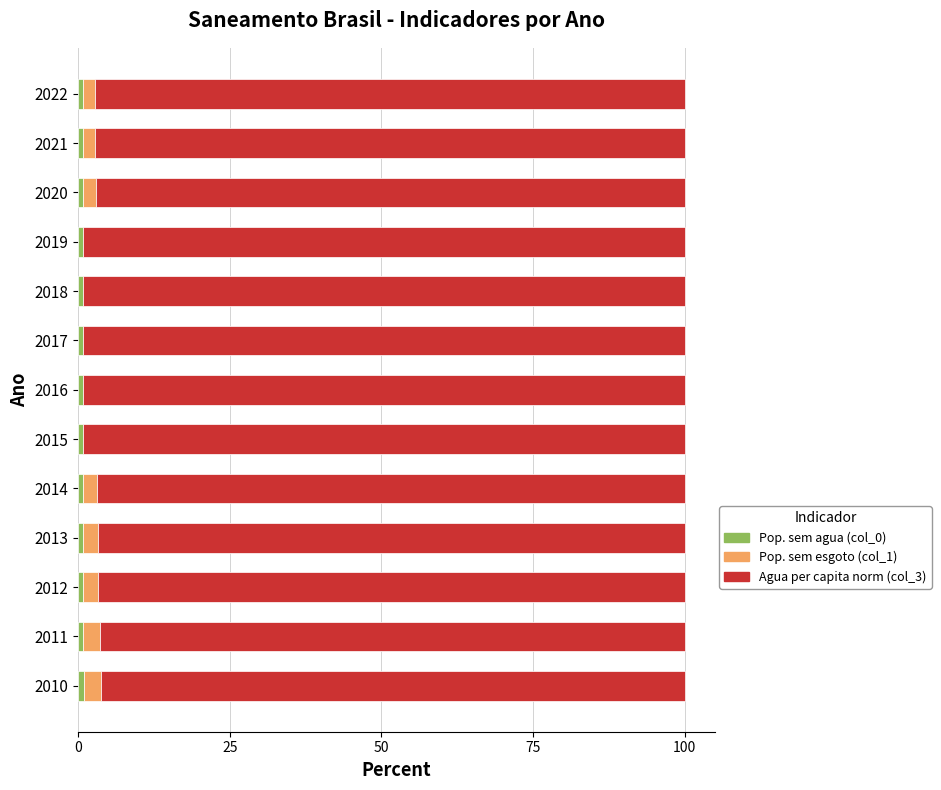

How many series are shown in this chart?

3